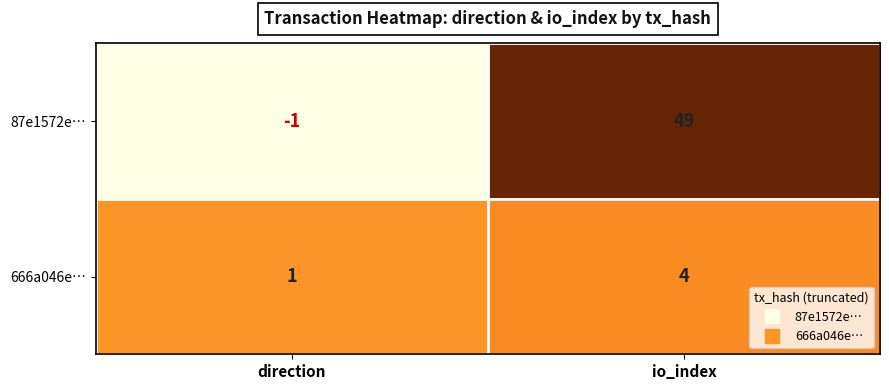

What is the spread (max minus min) of values at io_index?

45